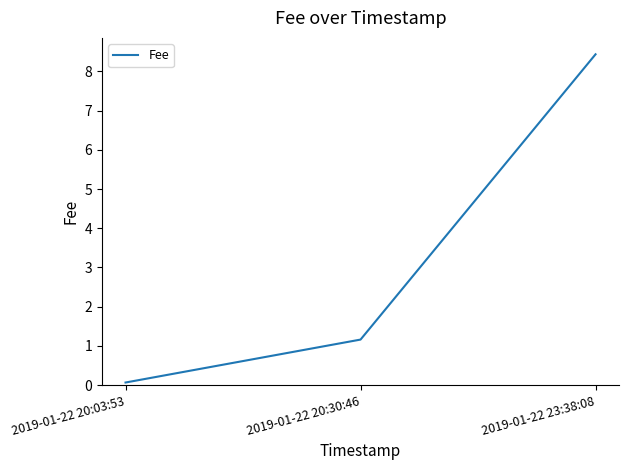

Is it true that the value at 2019-01-22 20:03:53 is 0.1?

True